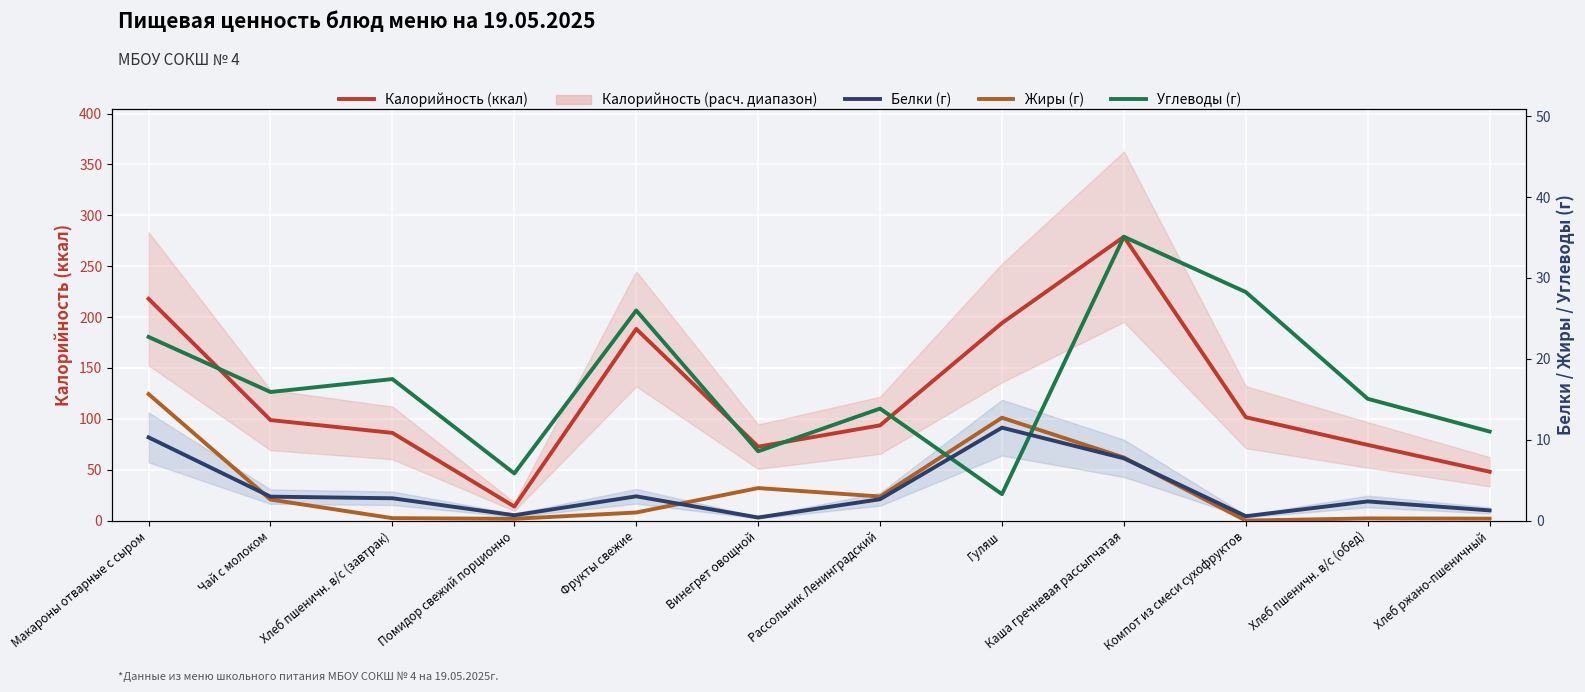

What are all the series names shown in the legend?

Калорийность (ккал), Белки (г), Жиры (г), Углеводы (г)